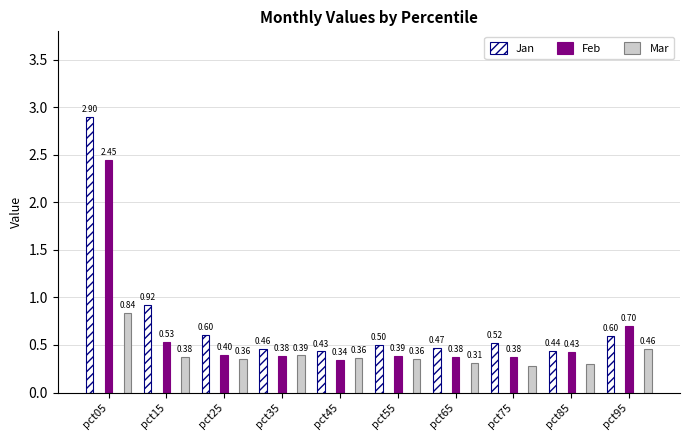

What is the value of the Jan bar at the 2nd from the left?

0.9